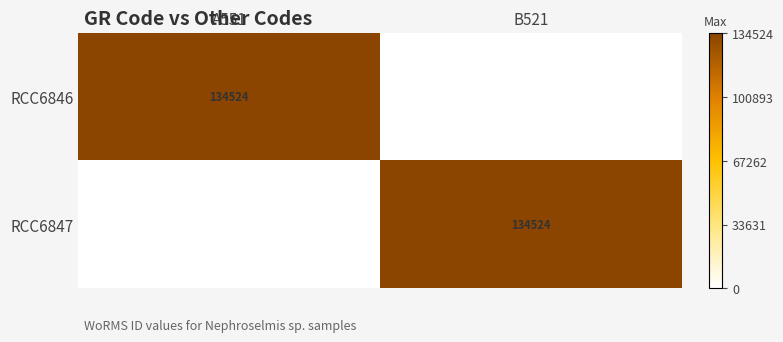

At which category is the sum across all series the highest?

A551